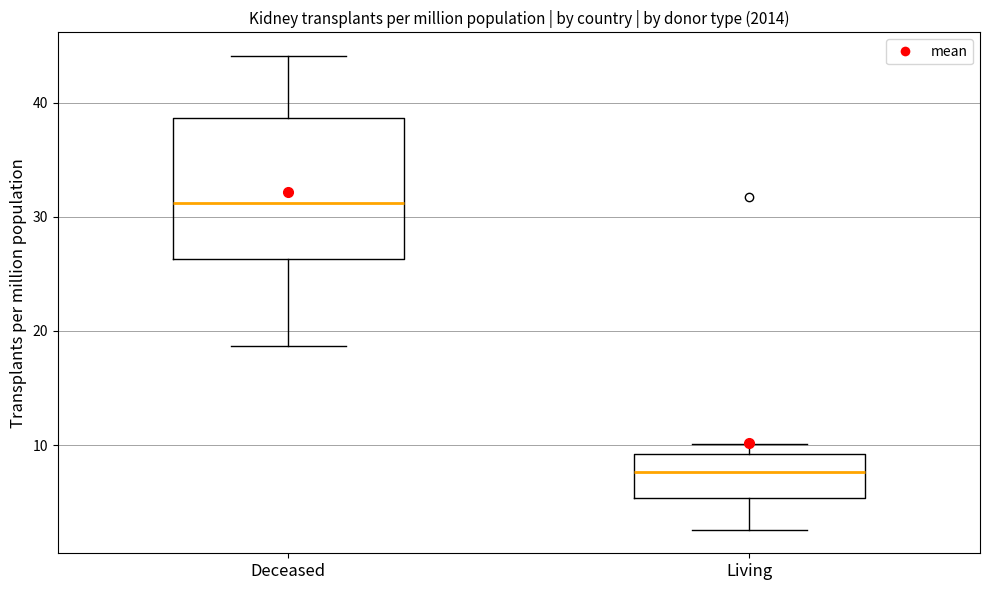

Which box is the tallest, from its lower edge to its upper edge?

Deceased